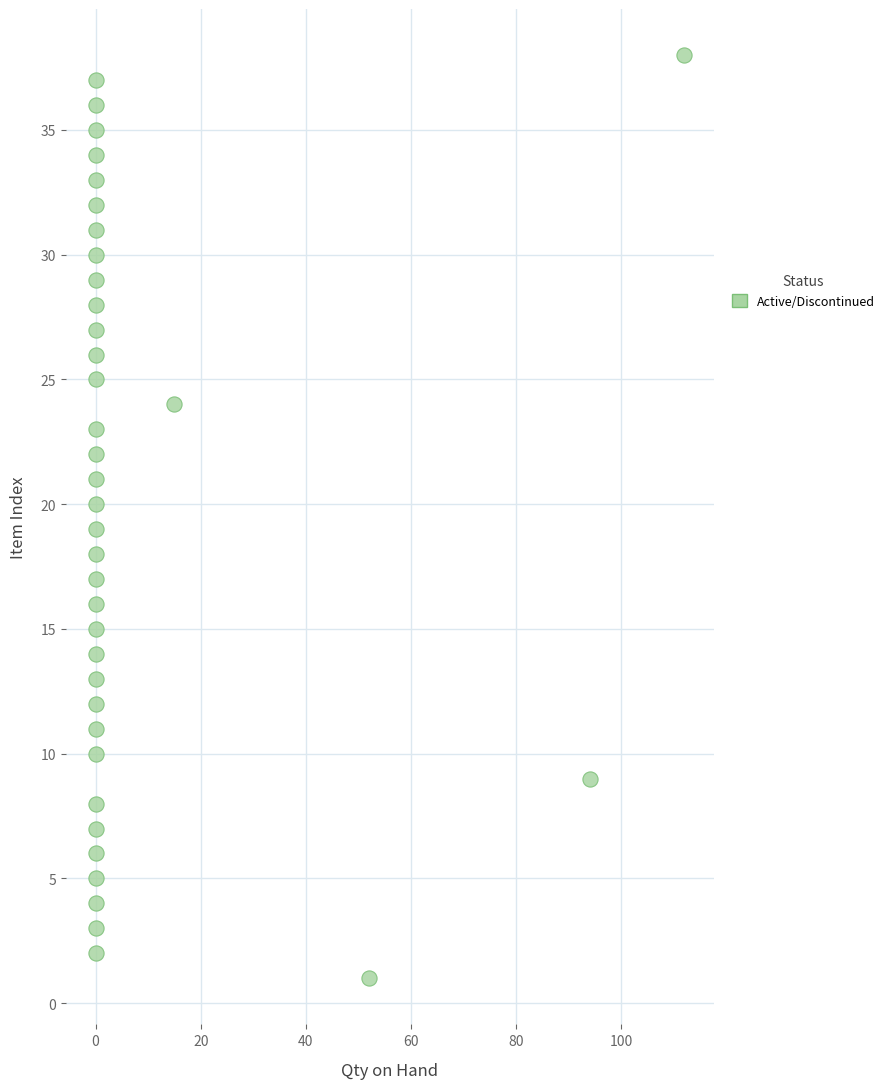

What is the range of Y values (max minus min)?

37